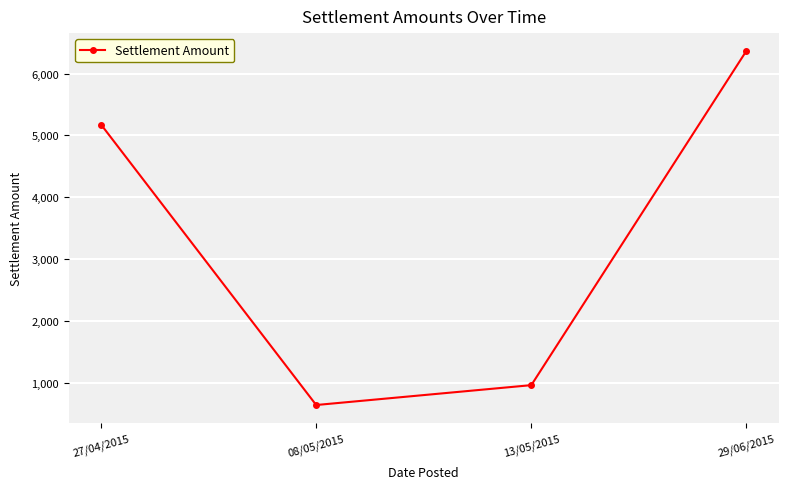

What is the change in value from 08/05/2015 to 13/05/2015?

+321.5